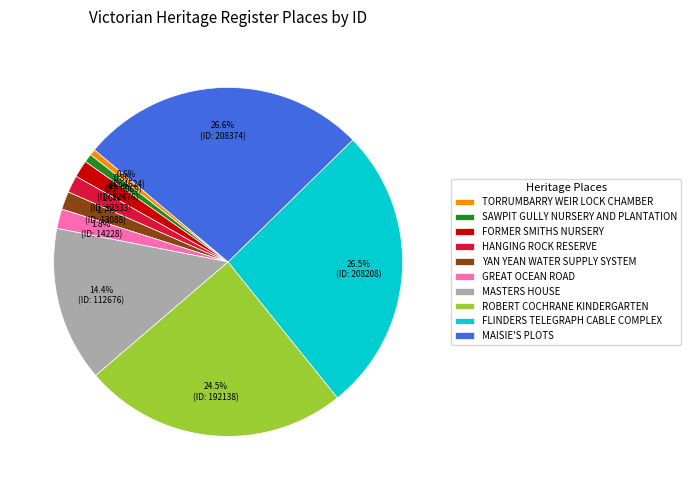

Which has a higher value, MAISIE'S PLOTS or MASTERS HOUSE?

MAISIE'S PLOTS